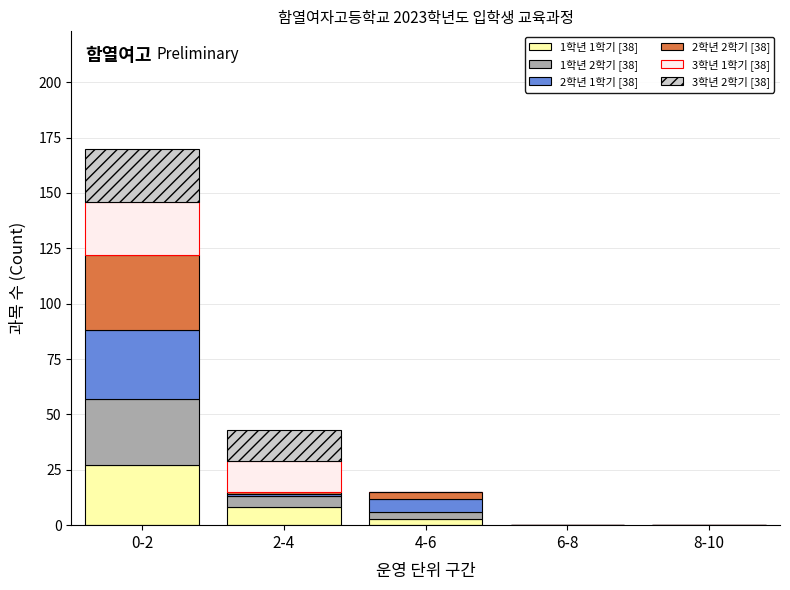

Reading right to left, list the values for the 1학년 1학기 [38] series.

8-10=0	6-8=0	4-6=3	2-4=8	0-2=27